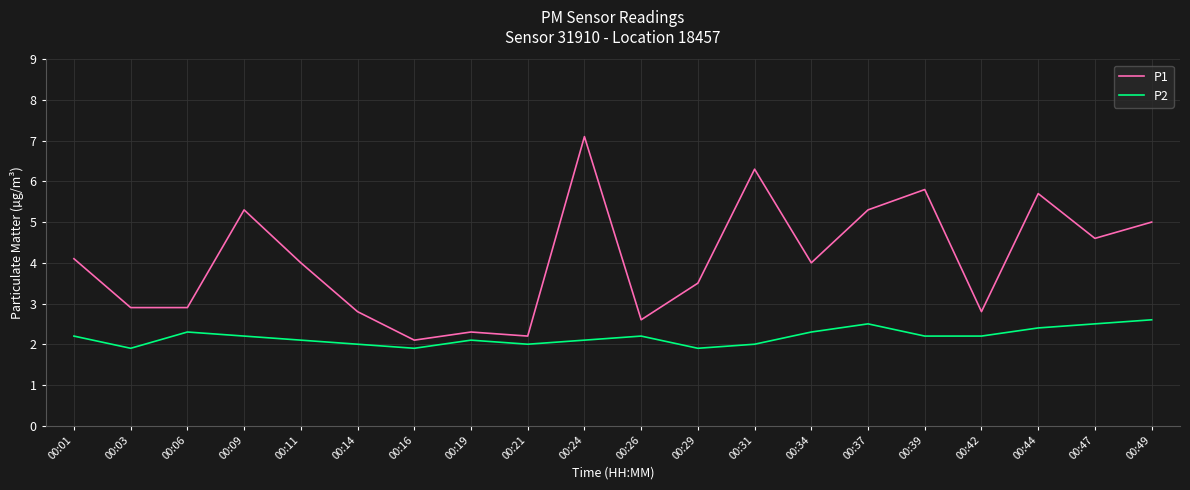

What is the minimum value for P1?

2.1